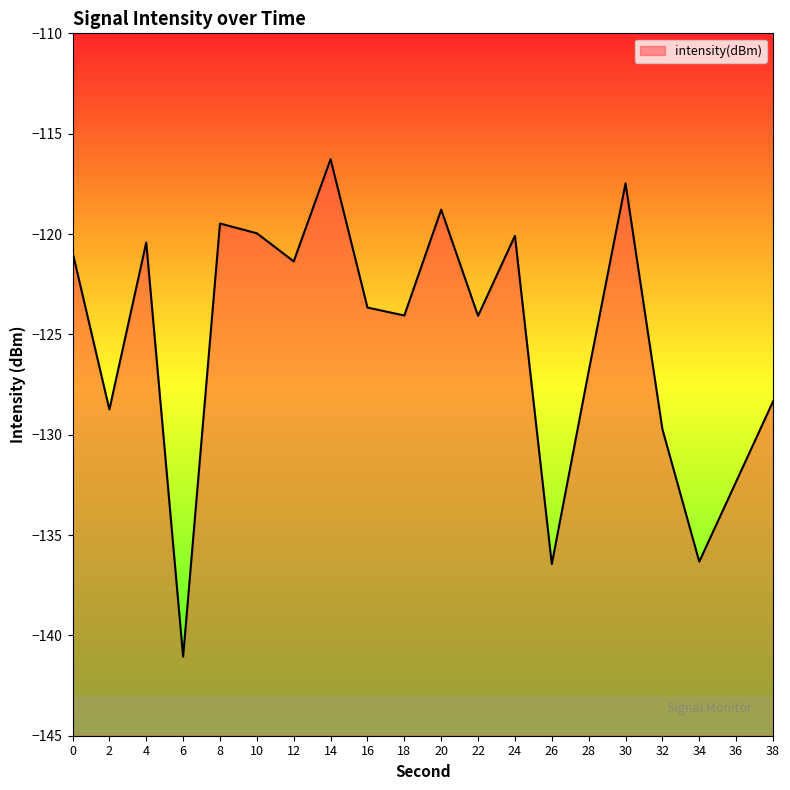

Reading left to right, what are all the values shown in this chart?

-120.9	-128.7	-120.4	-141.1	-119.5	-120.0	-121.4	-116.3	-123.7	-124.1	-118.8	-124.1	-120.1	-136.4	-126.8	-117.5	-129.7	-136.3	-132.3	-128.3